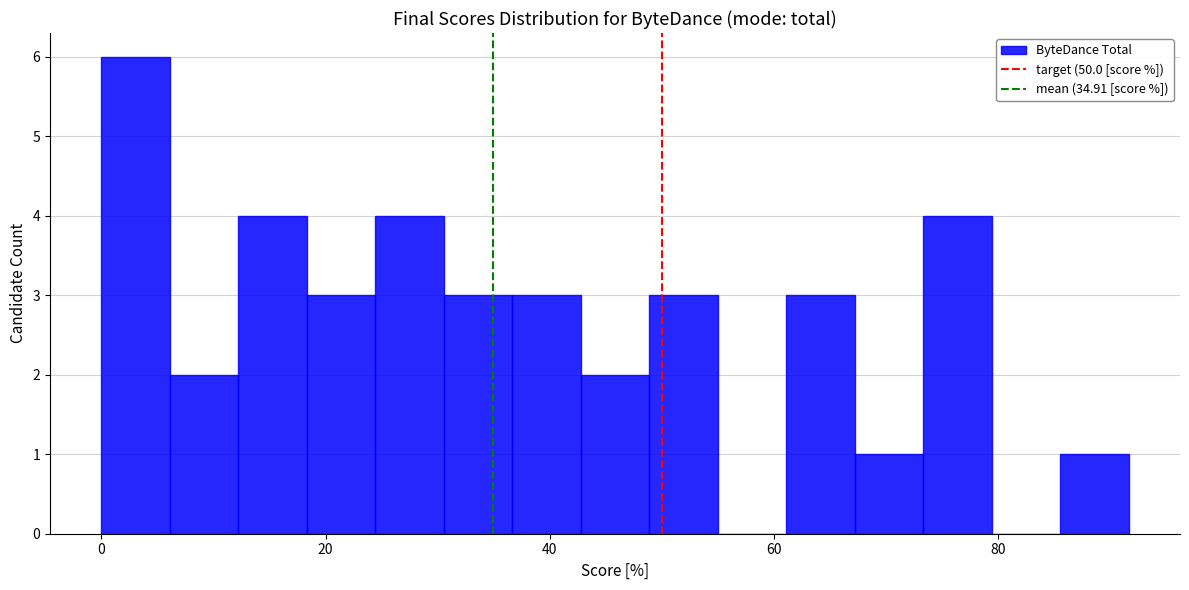

Around what value on the x-axis is the tallest bar? Give the approximate position of its centre, as read against the axis.

4